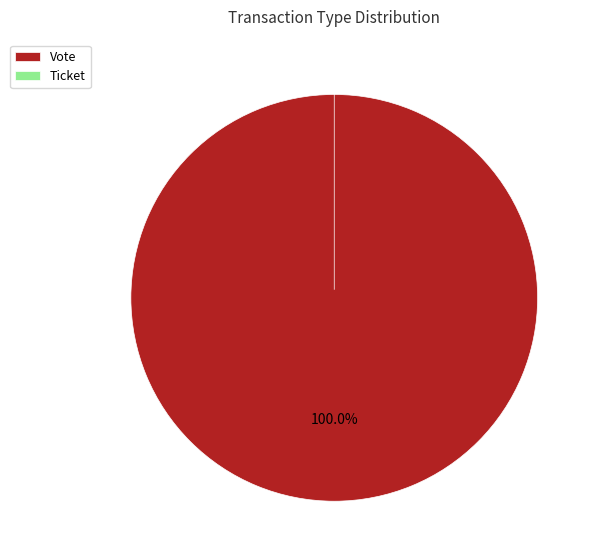

To the nearest percent, what portion does Vote represent?

100%